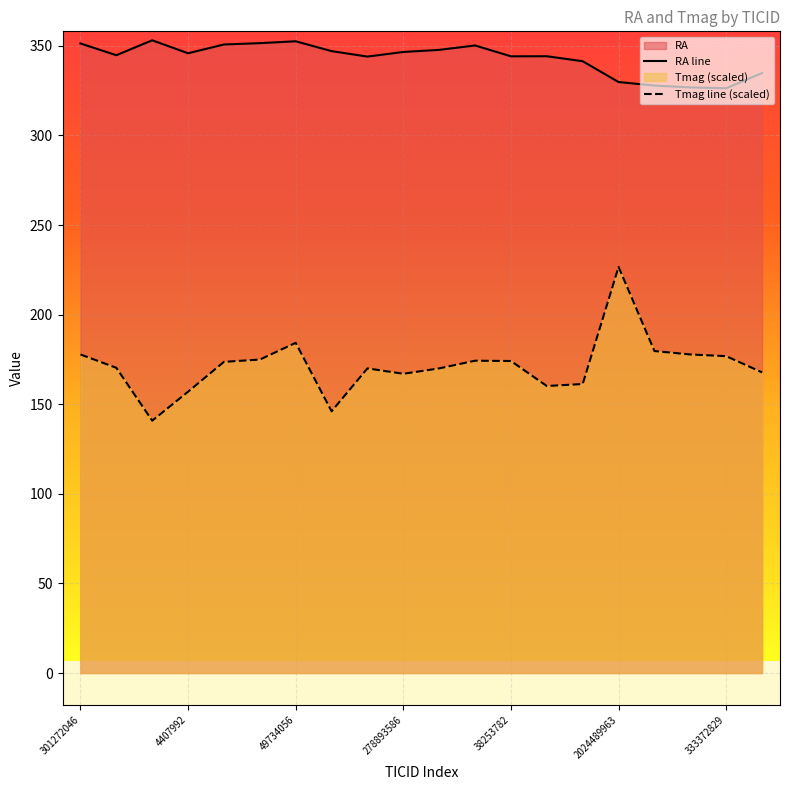

Which series has the largest range (max minus min)?

Tmag line (scaled)